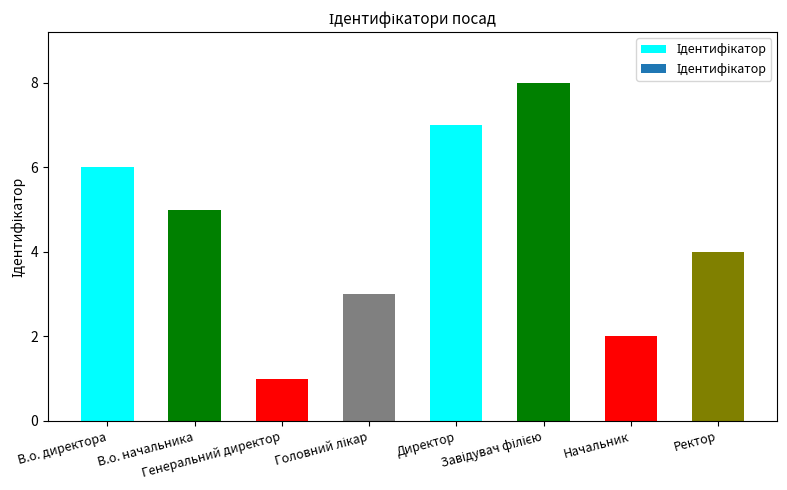

True or false: the data shows 1 at Начальник.

False